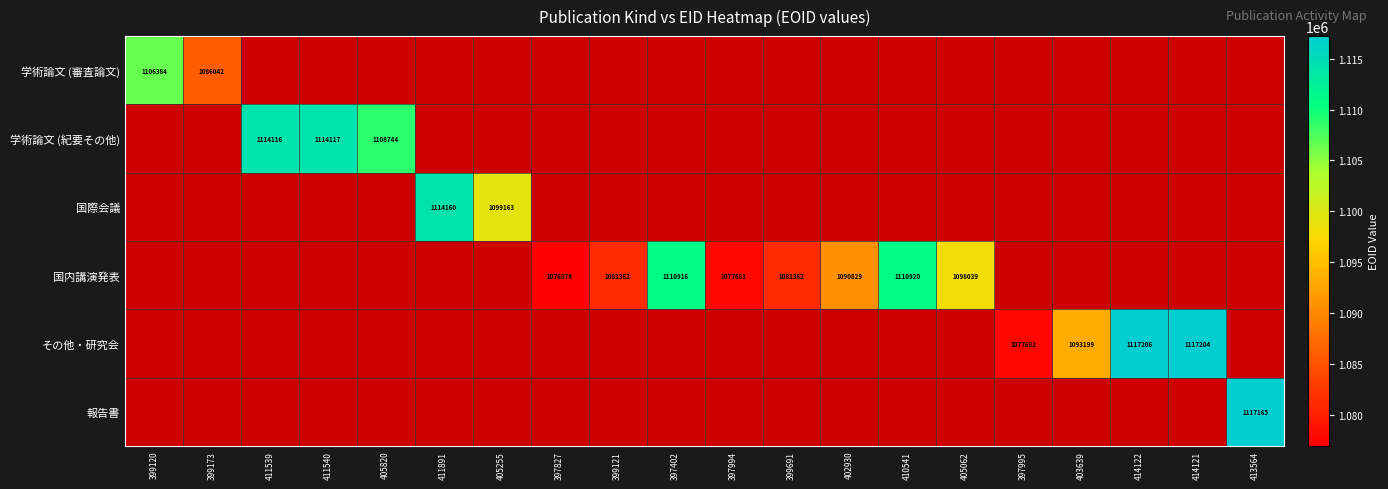

How many categories are shown in the chart?

20